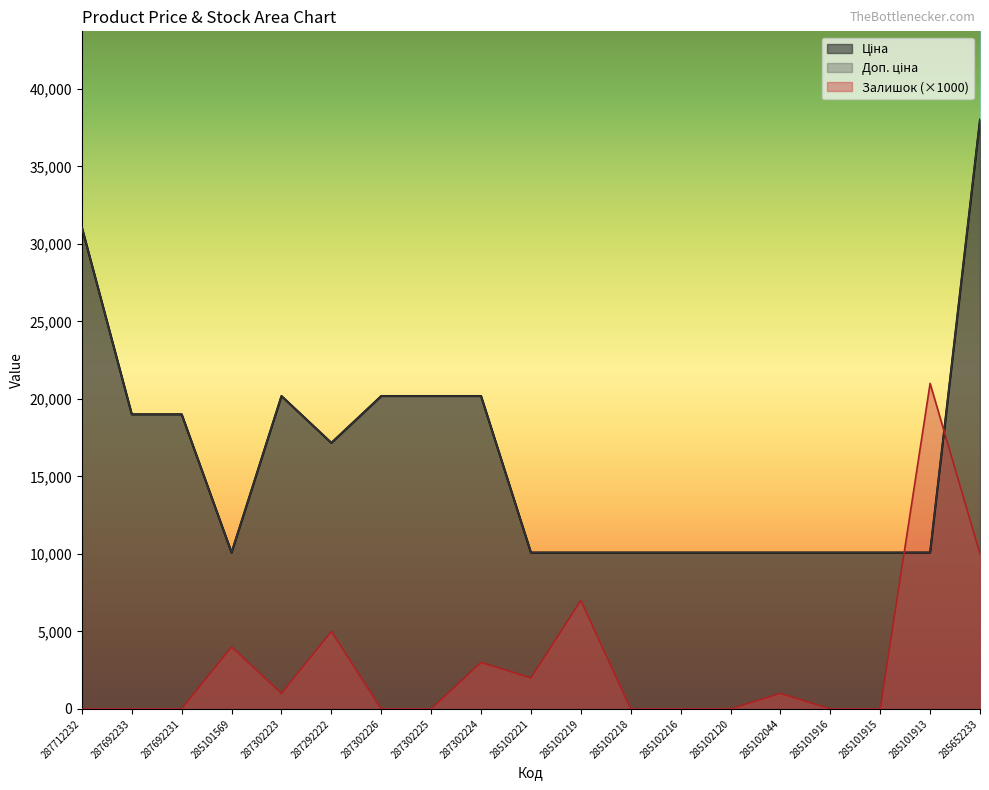

List the series in order of their peak value, lowest first.

Залишок, Ціна, Доп. ціна